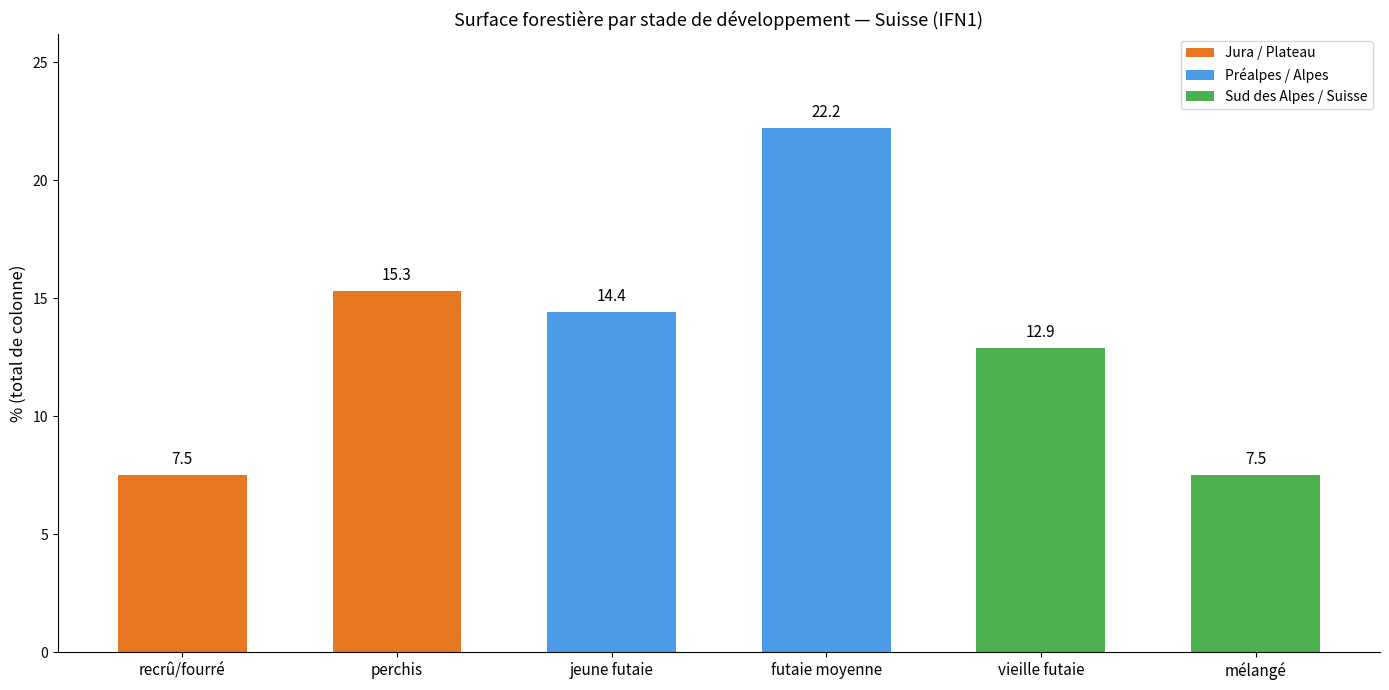

What position from the right is jeune futaie?

4